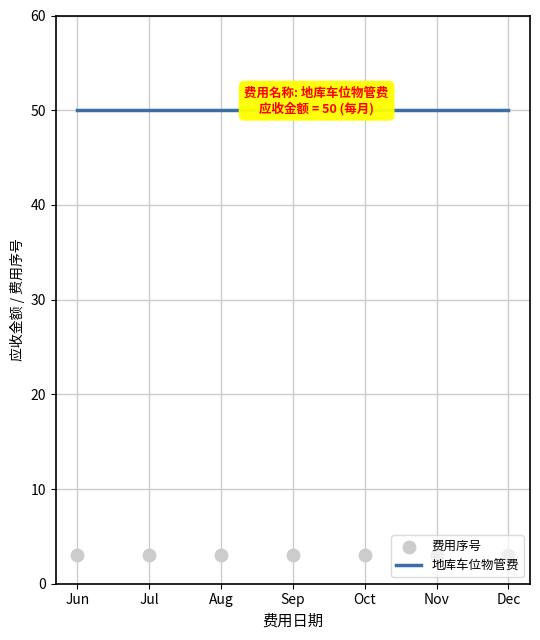

What are all the series names shown in the legend?

地库车位物管费, 费用序号